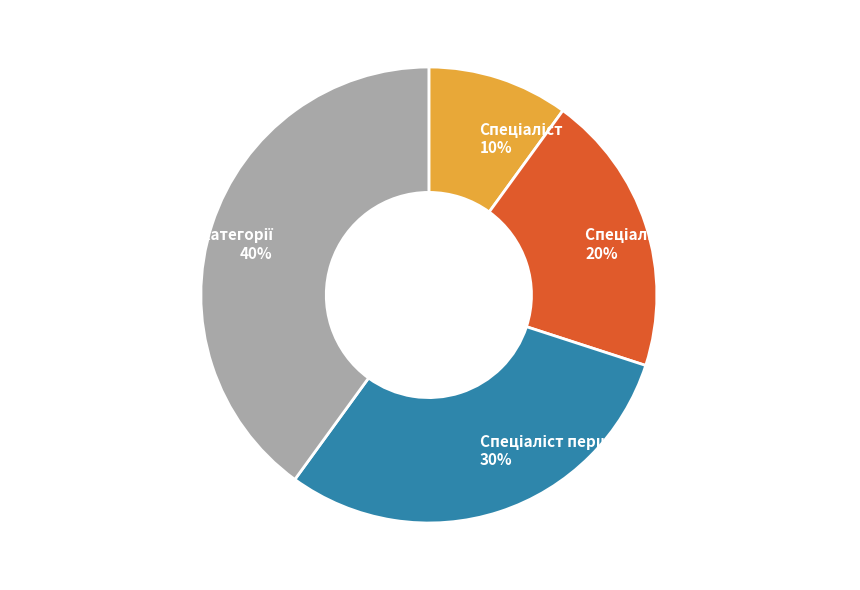

To the nearest percent, what is the average slice percentage?

25%